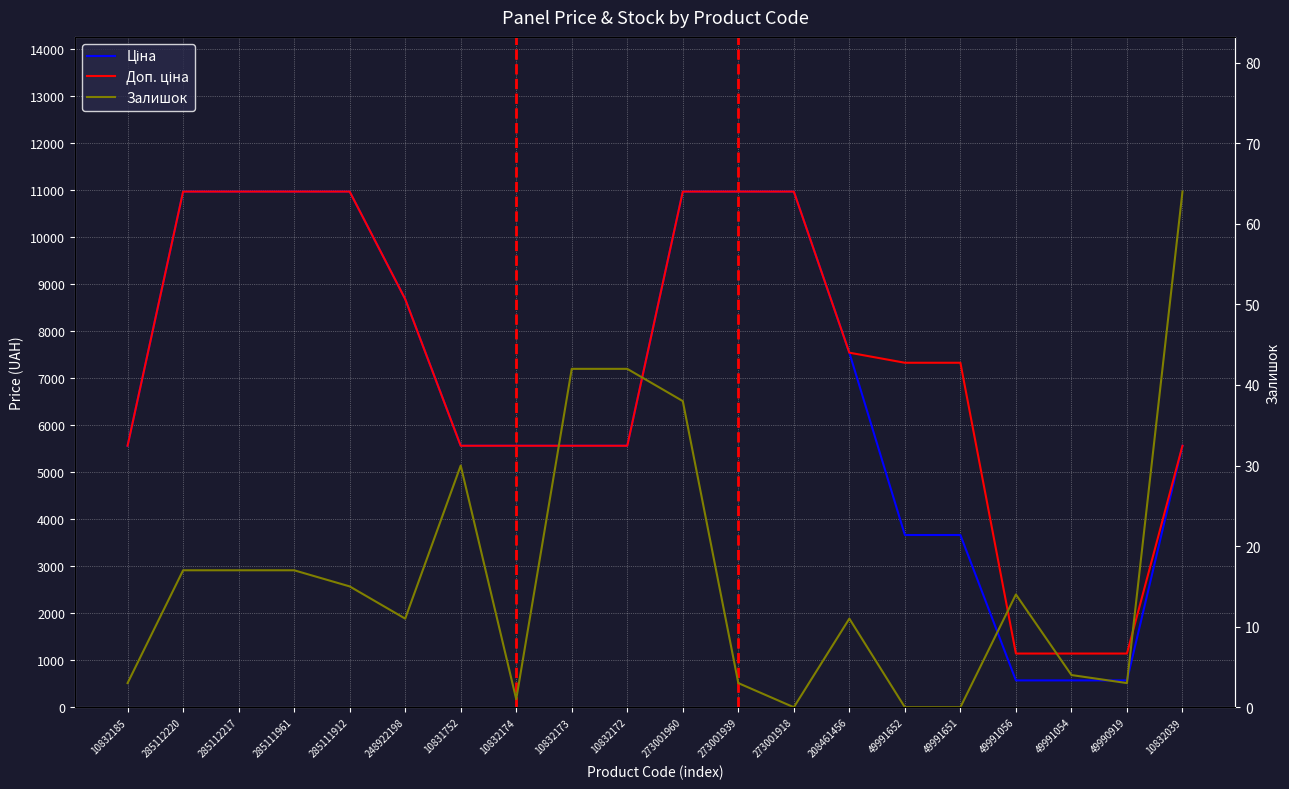

At which label is Ціна closest to 5767?

10832185